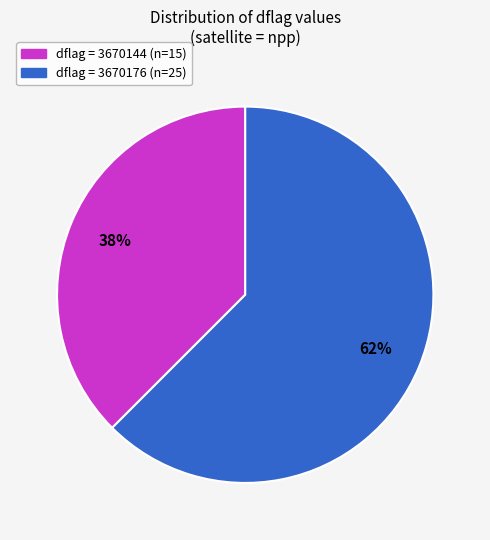

Is there any slice that represents more than half of the pie?

Yes